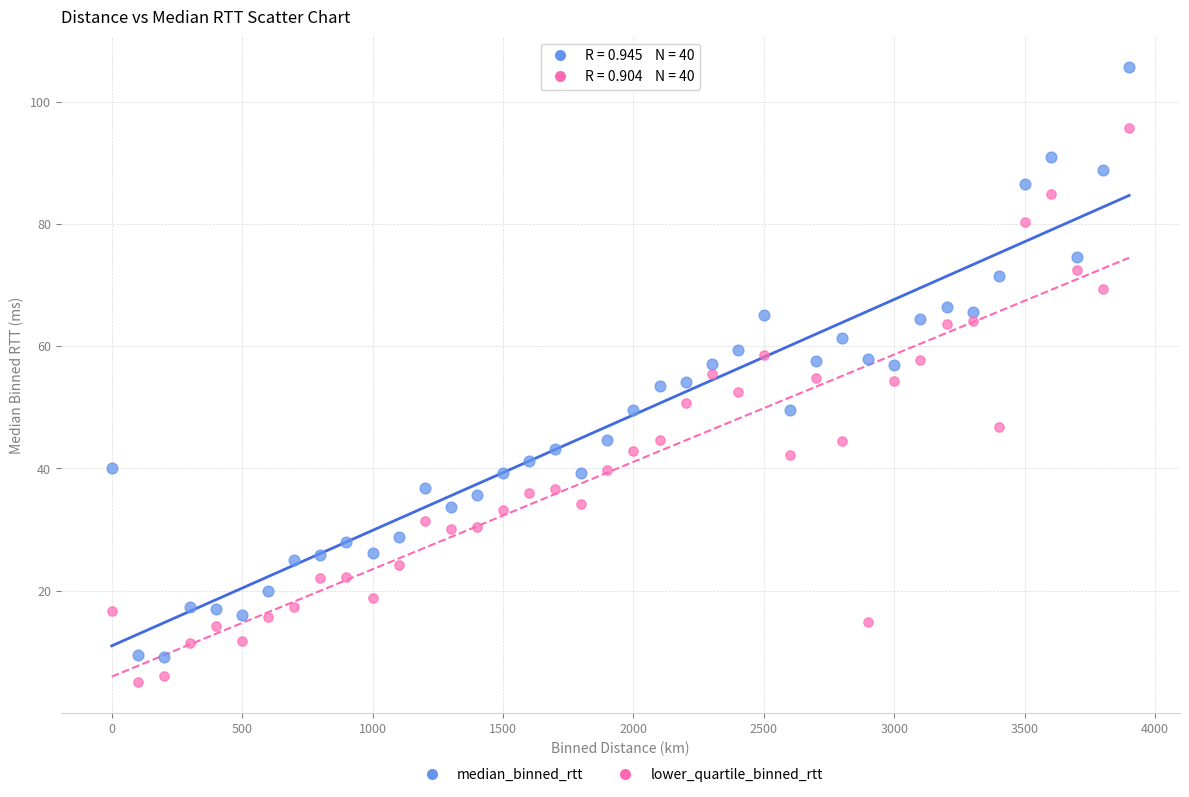

What are all the series names shown in the legend?

median_binned_rtt, lower_quartile_binned_rtt